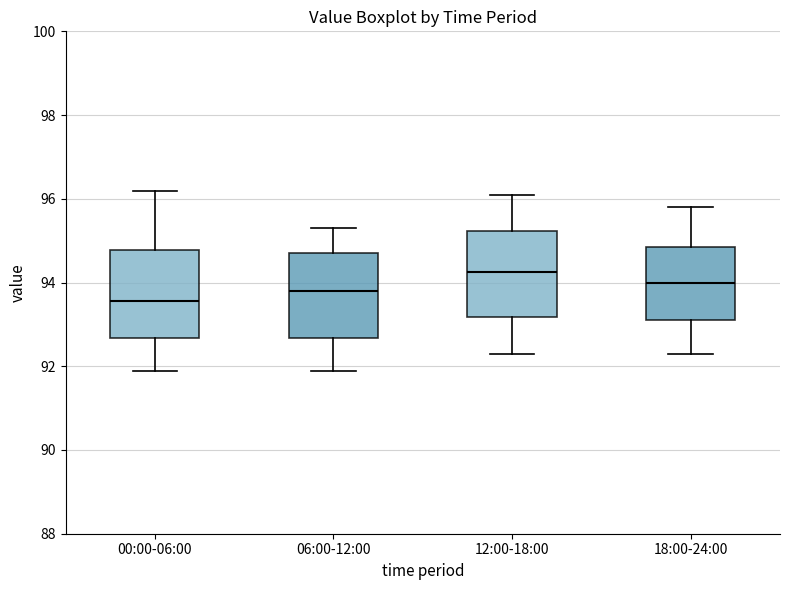

Reading left to right, read every box against the y-axis: the position of its median line, the range the box covers, and the ends of its whiskers. The values are not printed on the chart, so give them approximately, as read against the axis.

00:00-06:00: median 93.6, box 92.6 to 94.8, whiskers 91.8 to 96.2
06:00-12:00: median 93.8, box 92.6 to 94.8, whiskers 91.8 to 95.4
12:00-18:00: median 94.2, box 93.2 to 95.2, whiskers 92.4 to 96.2
18:00-24:00: median 94.0, box 93.2 to 94.8, whiskers 92.4 to 95.8